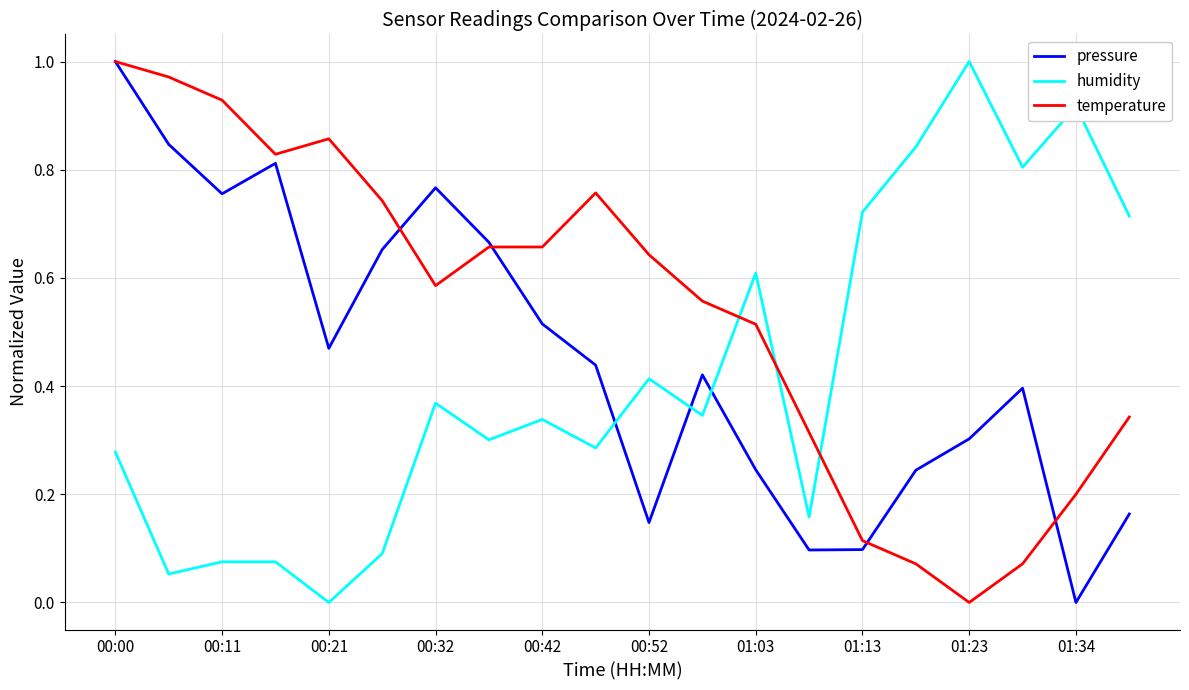

Rank the series by their average value, from lowest to highest.

humidity, pressure, temperature